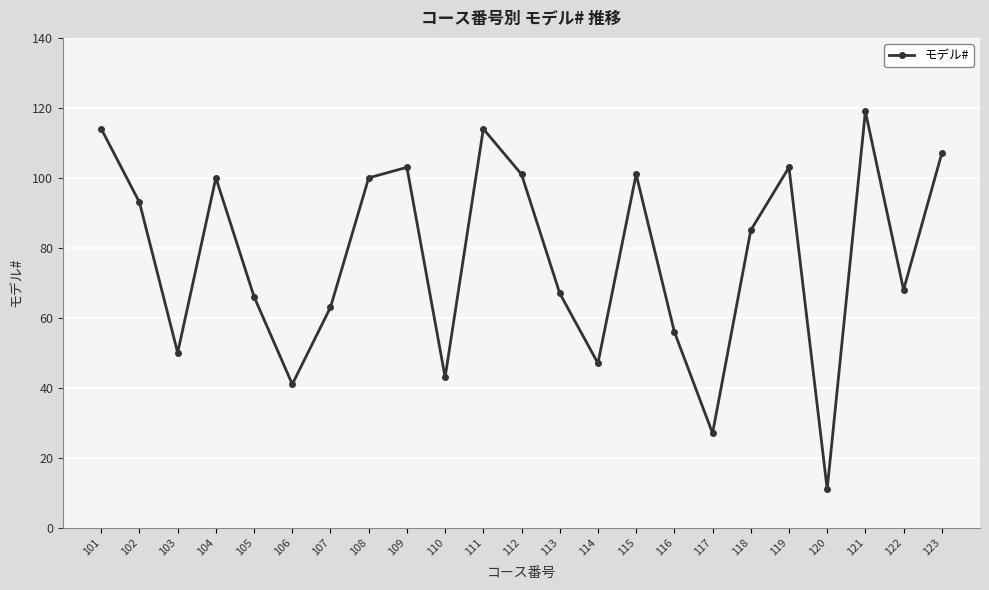

How many values are below 85?

11